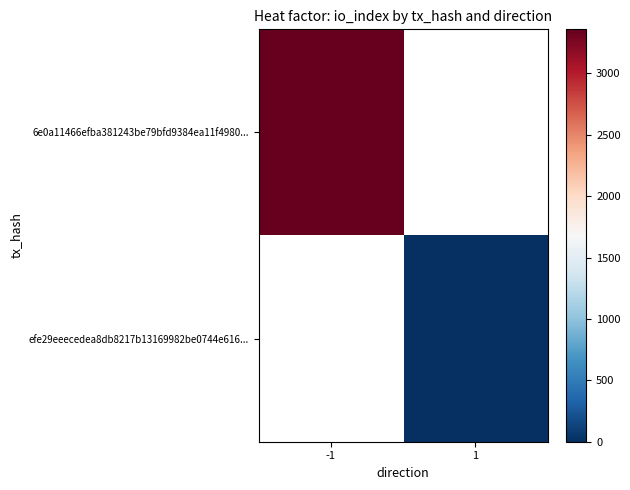

How many series are shown in this chart?

2